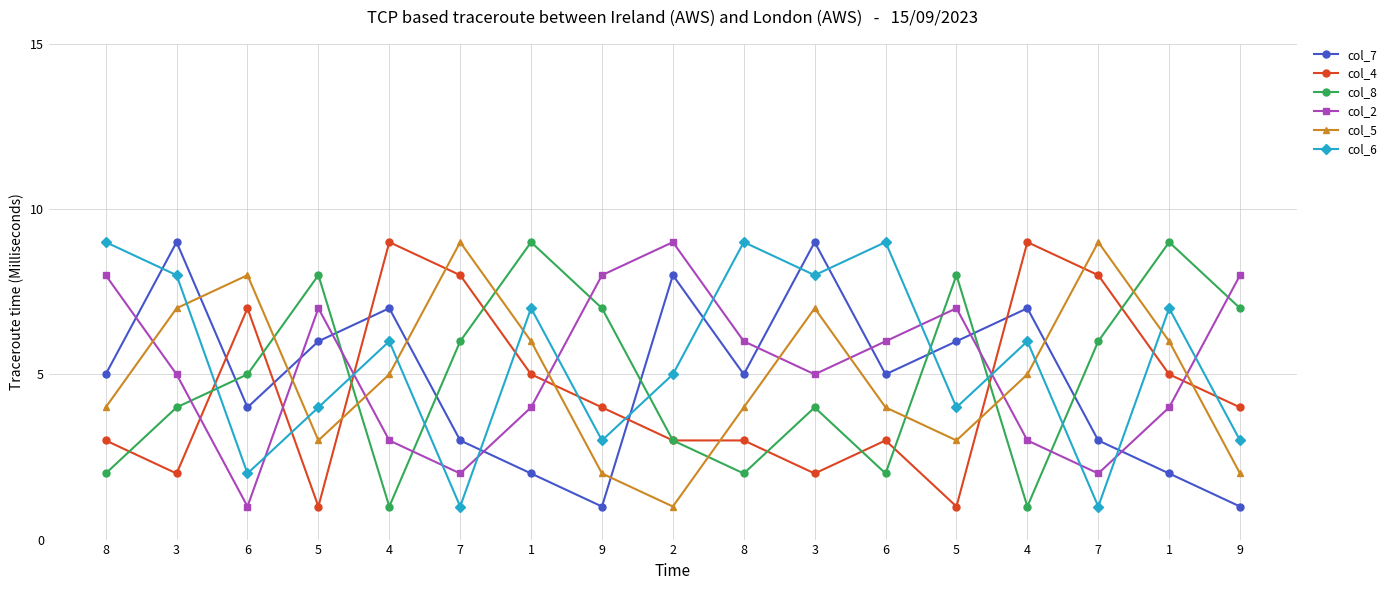

What is the difference between the maximum and minimum values in the col_8 series?

8